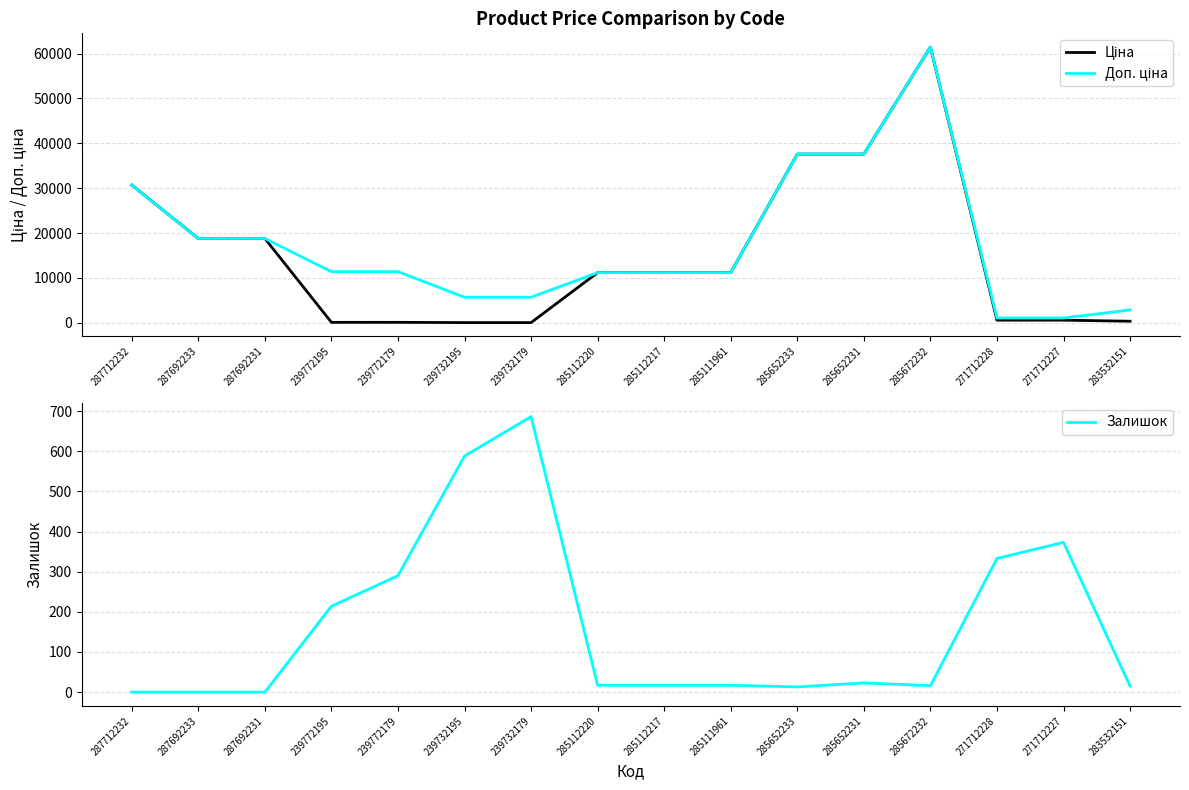

How many series are shown in this chart?

3